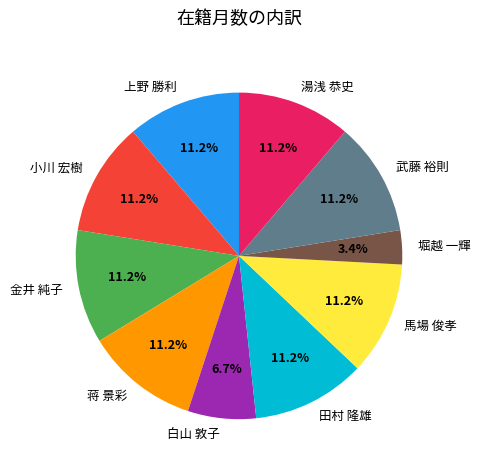

Does 上野 勝利 account for over 50% of the chart?

No